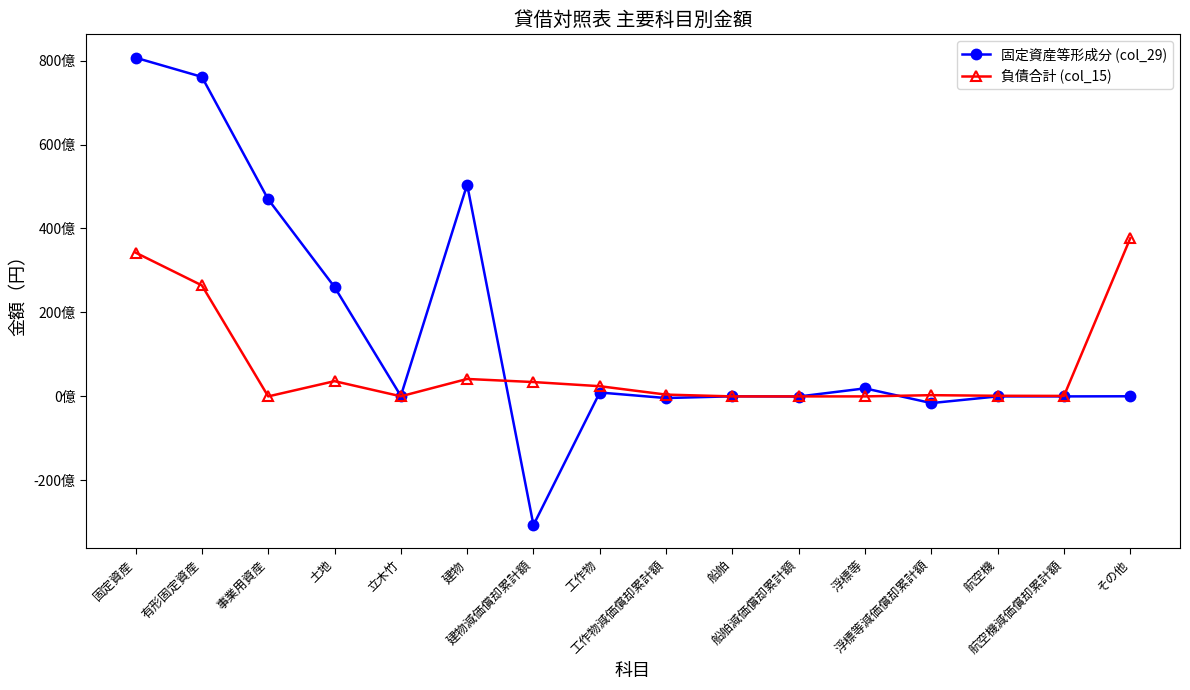

Between 建物 and 航空機減価償却累計額, which series saw the biggest shift?

固定資産等形成分 (col_29)